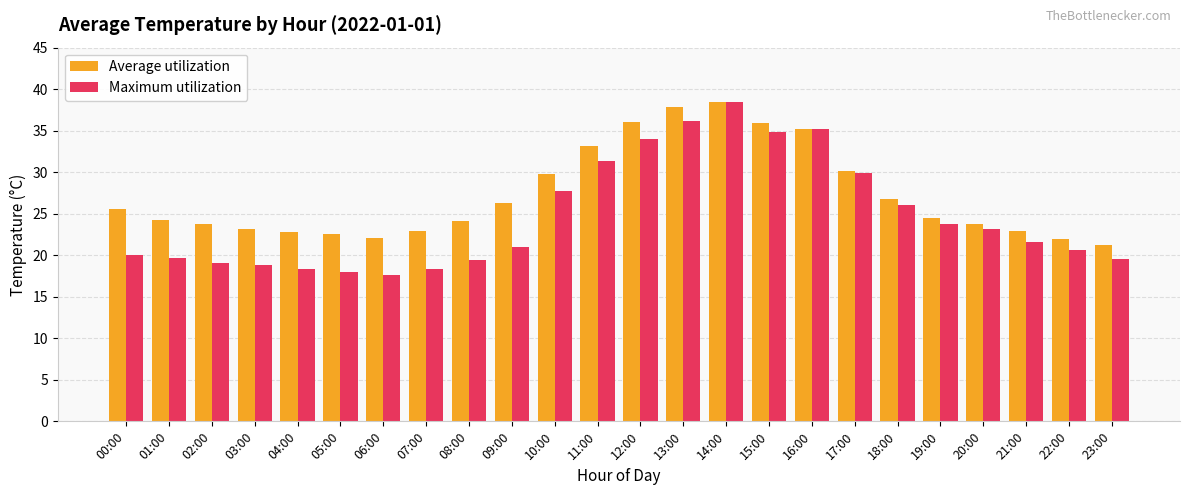

True or false: Maximum utilization has a value of 5.3 at 04:00.

False